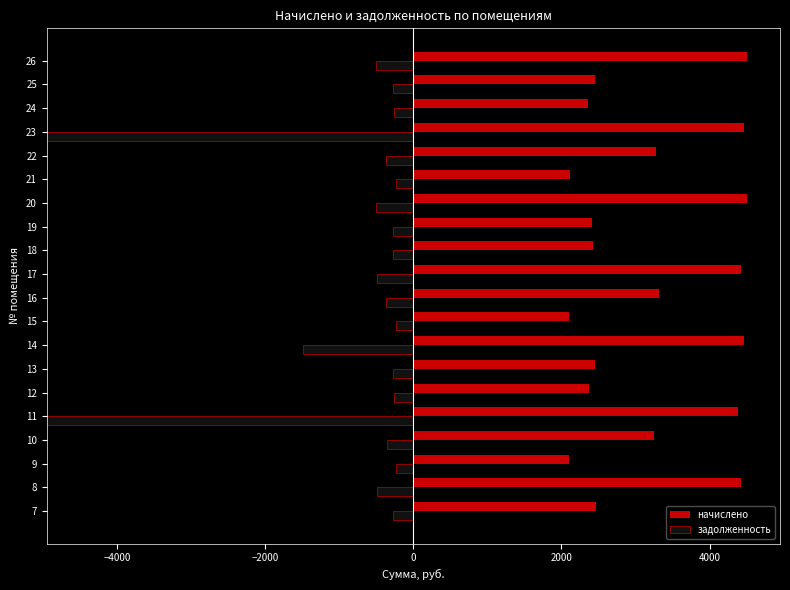

True or false: начислено has a value of 1955.0 at 17.

False